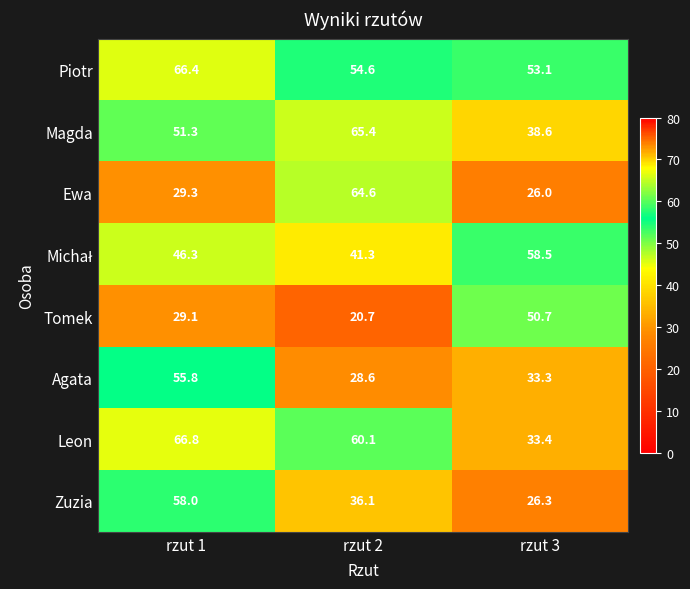

Is it true that Agata equals 55.8 at rzut 1?

True